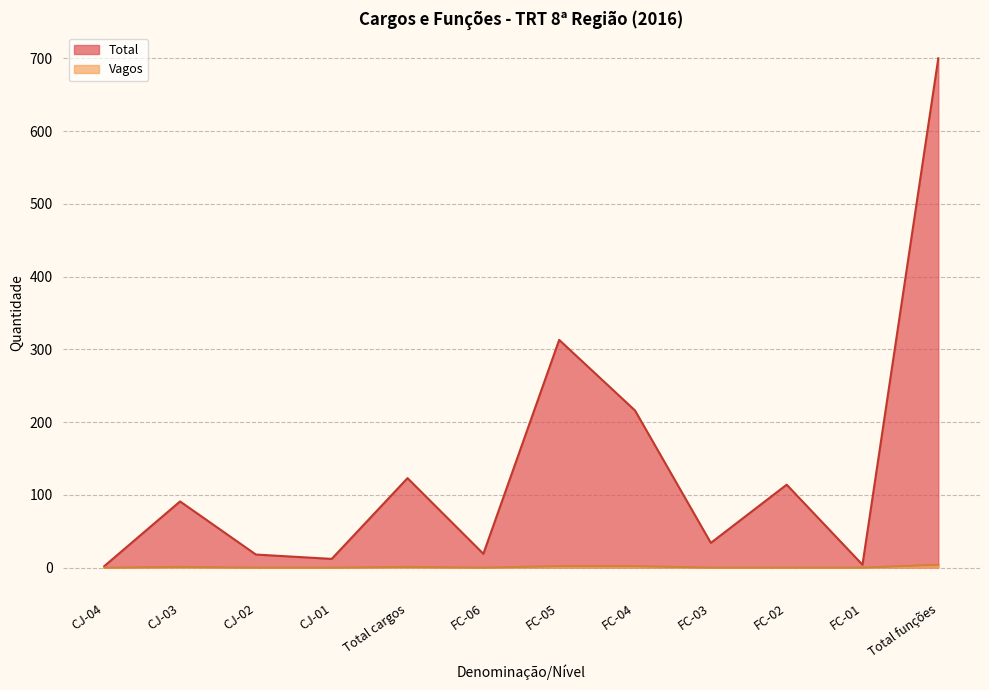

What is the label of the 8th point from the left?

FC-04